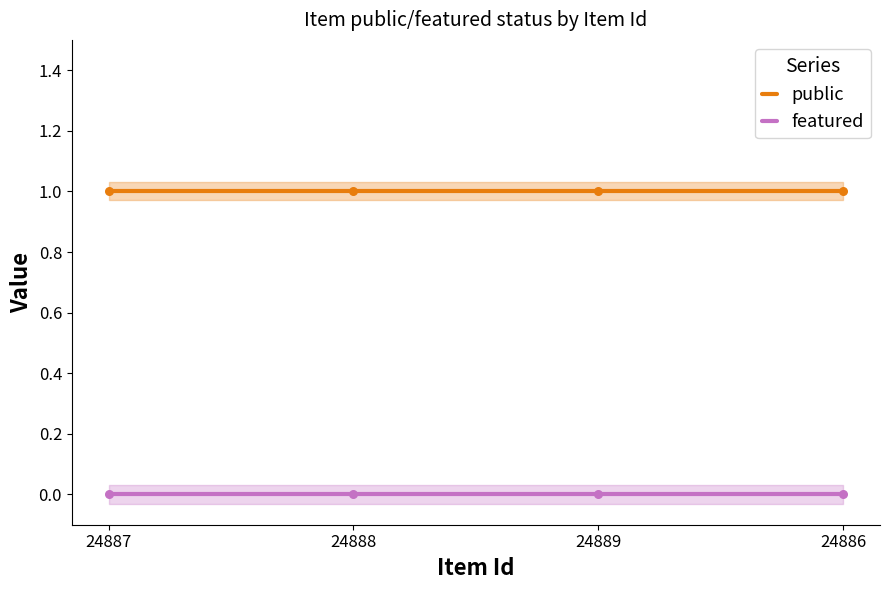

Which series contains the highest Y value?

public